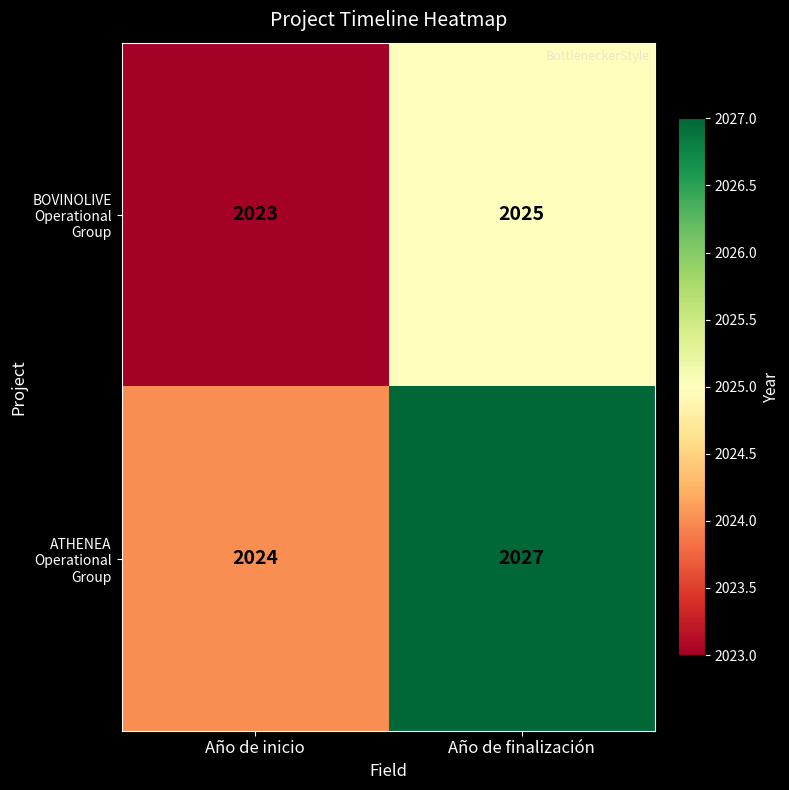

What is the difference between the highest and lowest values at Año de inicio?

1